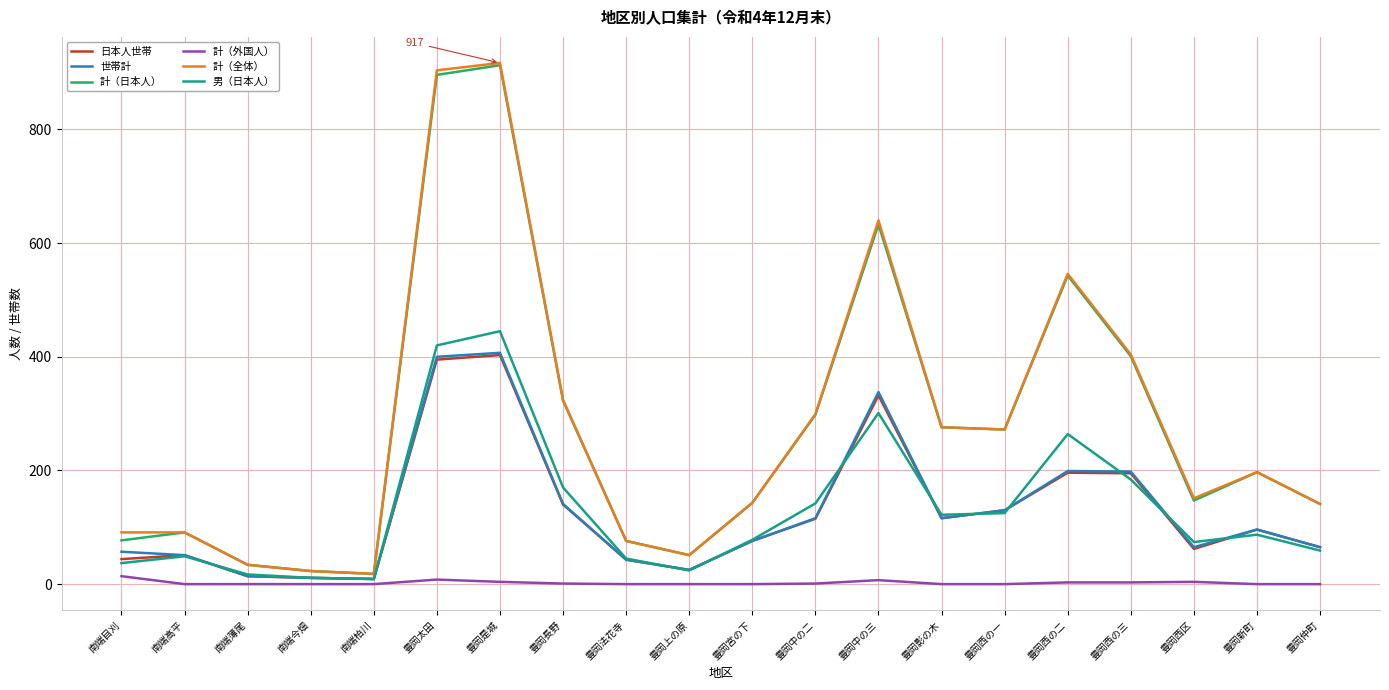

True or false: 男（日本人） has more than 1 points higher than both neighbors.

True